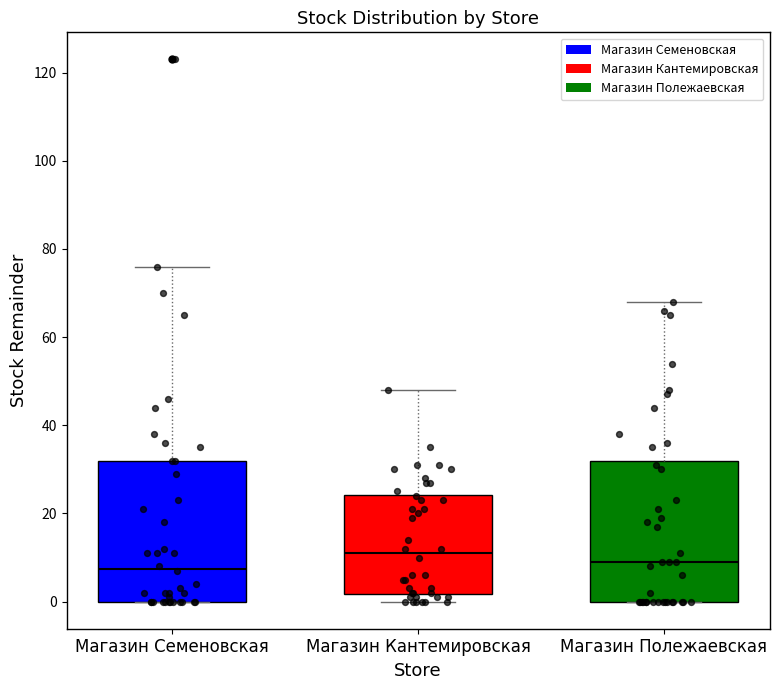

Where does the upper whisker of the box for Магазин Полежаевская end on the y-axis? The values are not printed on the chart, so give them approximately, as read against the axis.

68